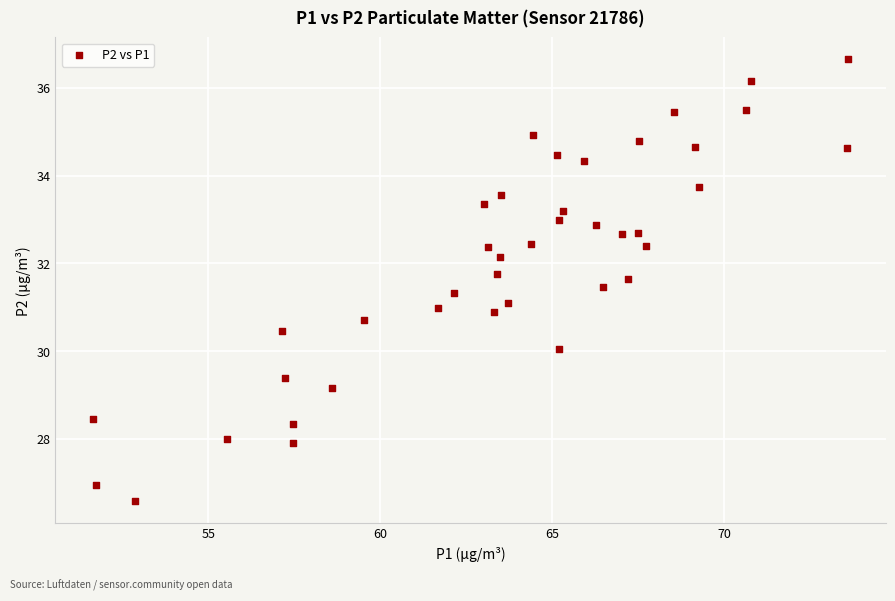

What is the range of Y values (max minus min)?

10.1